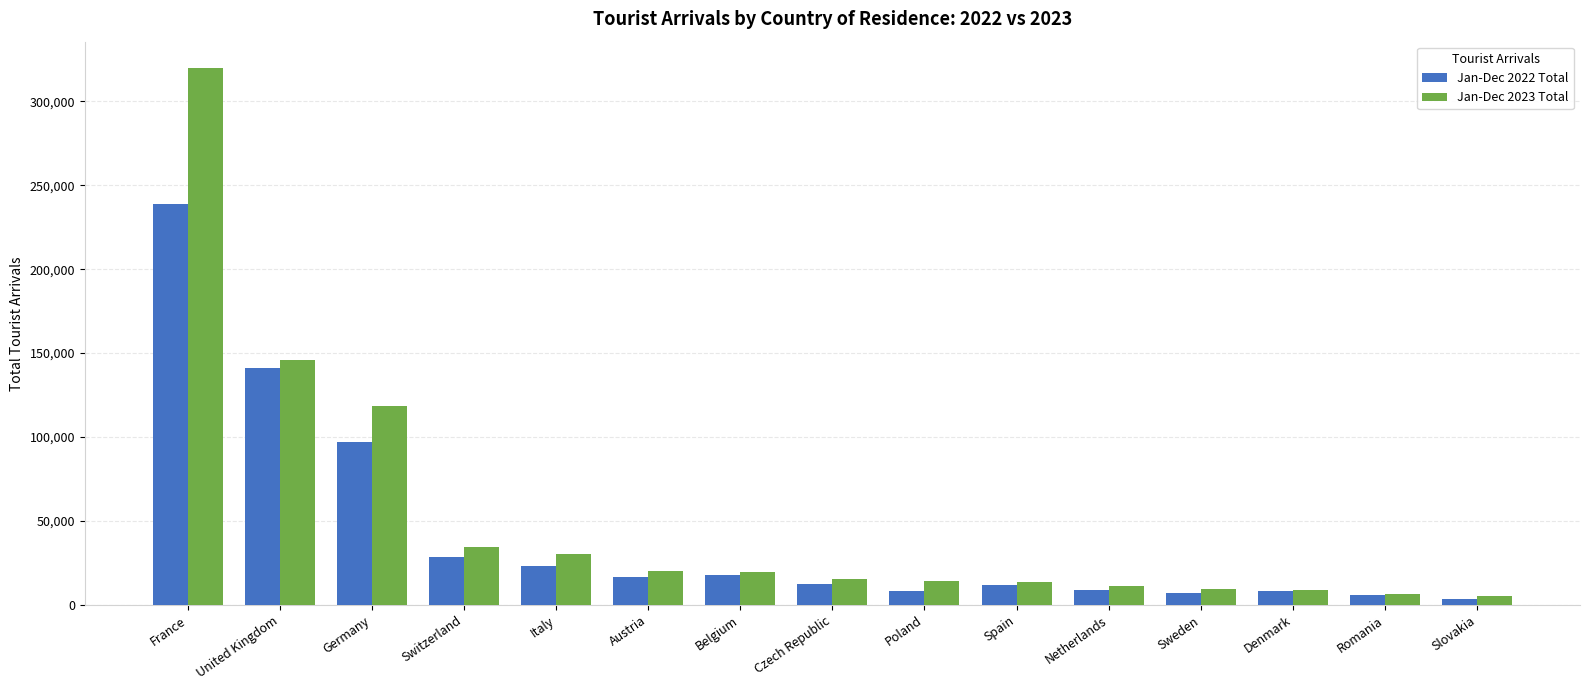

What is the average value of the Jan-Dec 2022 Total series?

41869